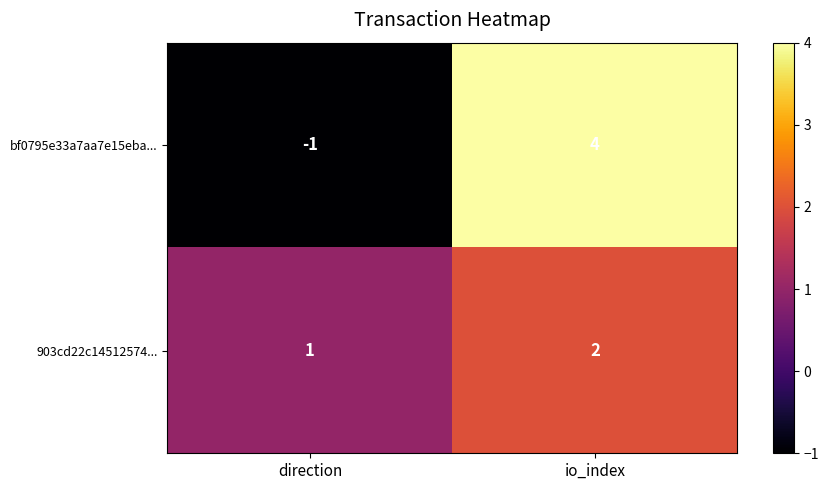

The bf0795e33a7aa7e15eba... series shows -1 at direction. True or false?

True